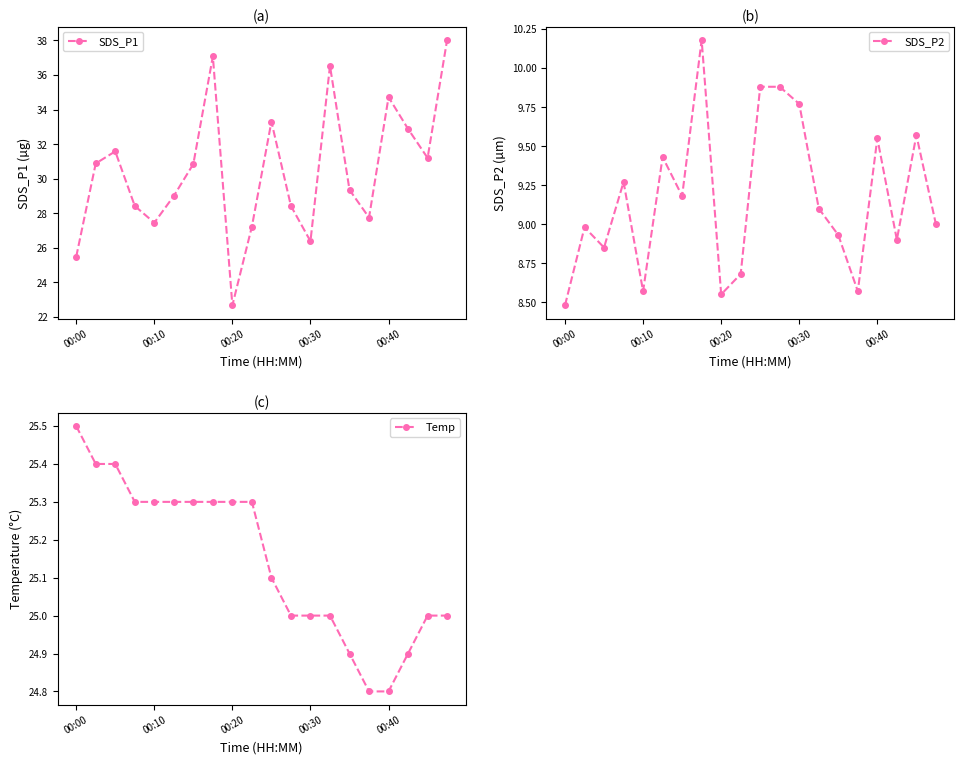

What is the difference between the second highest and second lowest values in the Temp series?

0.6